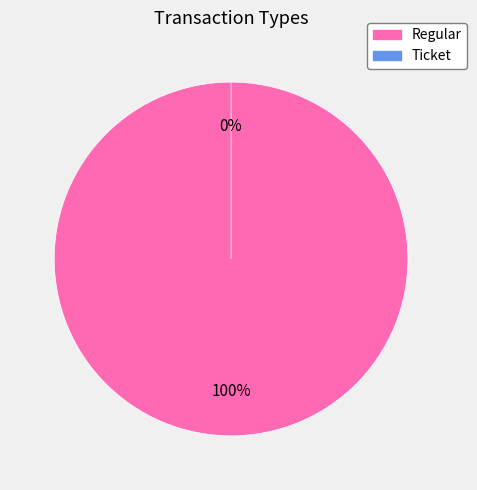

To the nearest percent, what is the combined percentage of Regular and Ticket?

100%